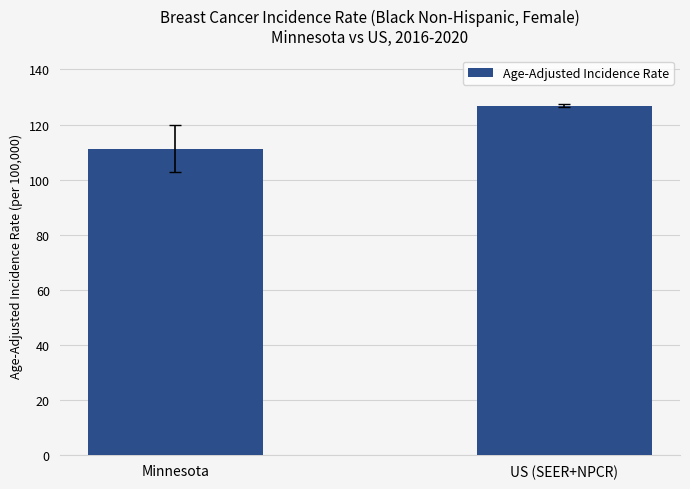

What is the average value?

119.0